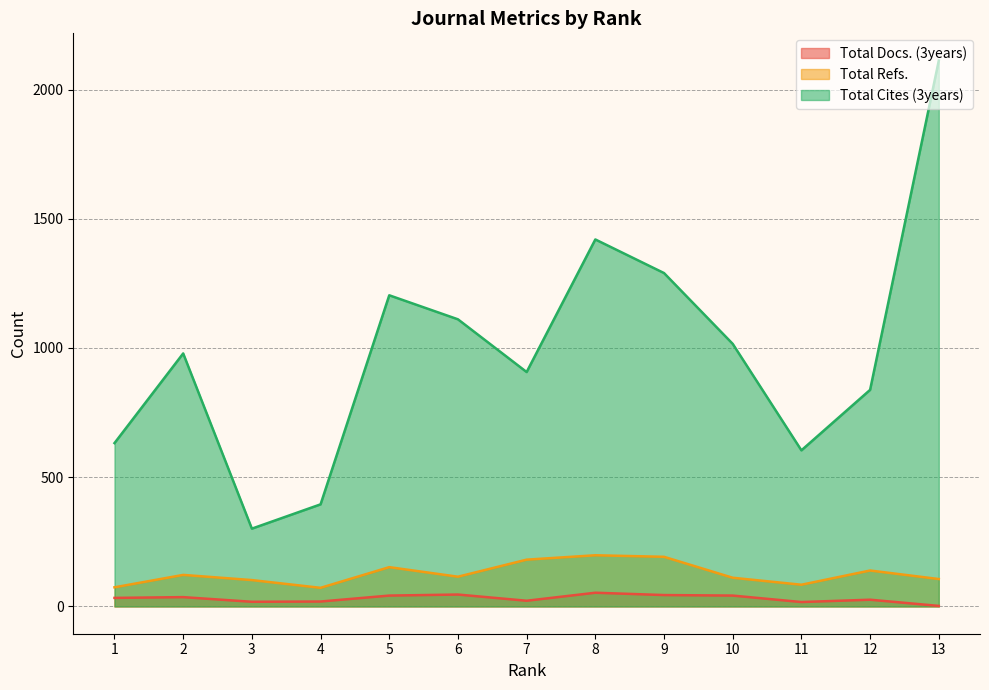

List the labels in order of Total Refs. value, largest first.

8, 9, 7, 5, 12, 2, 6, 10, 13, 3, 11, 1, 4